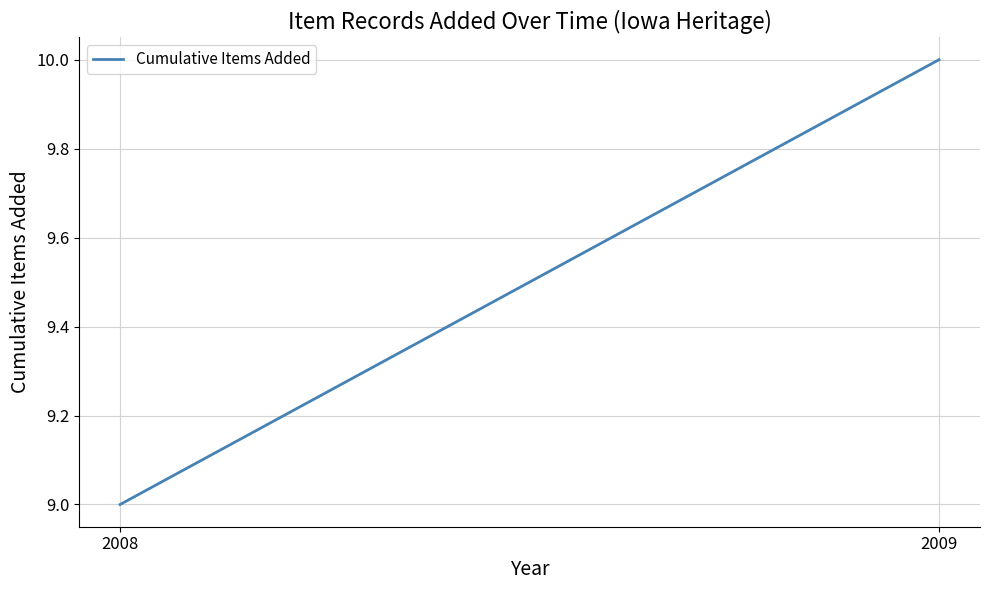

What is the value of the 2nd point from the left?

10